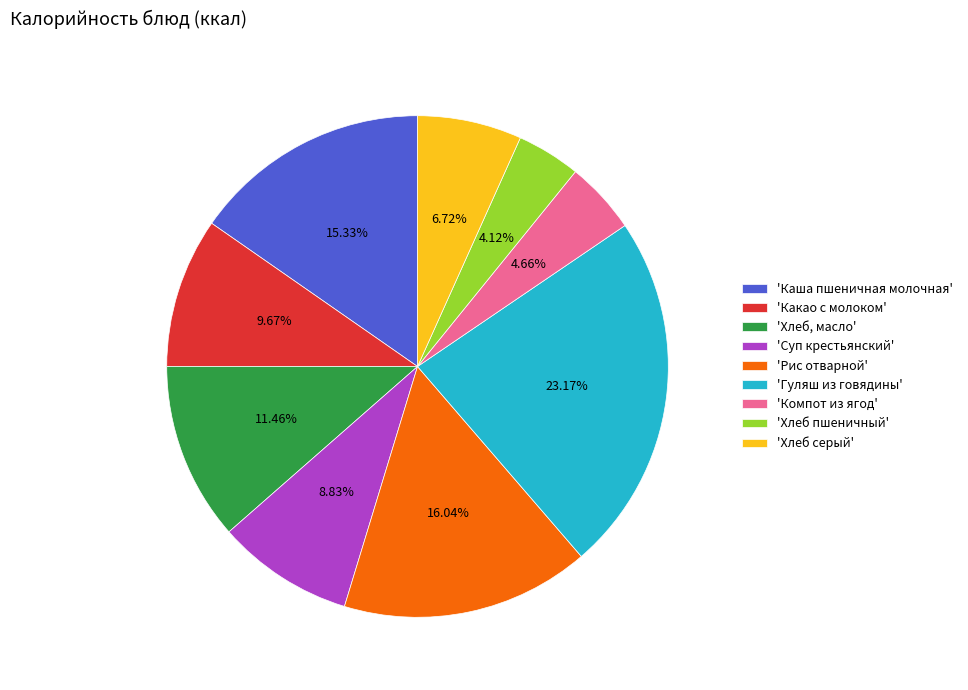

Is the sum of 'Рис отварной' and 'Гуляш из говядины' greater than half?

No